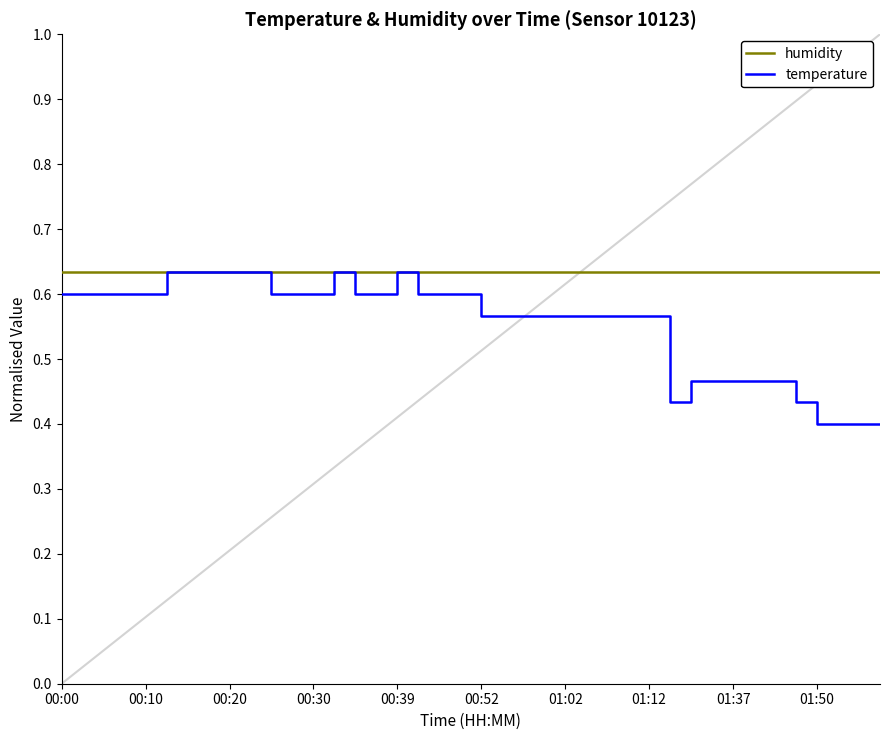

Which series has the widest spread of values?

temperature